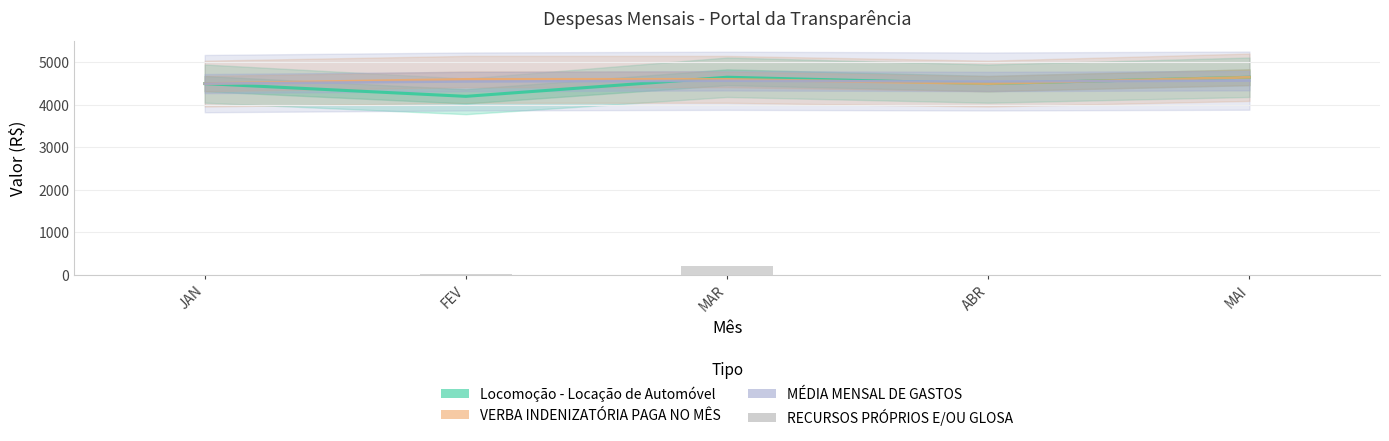

The Locomoção - Locação de Automóvel series shows 4500.0 at JAN. True or false?

True